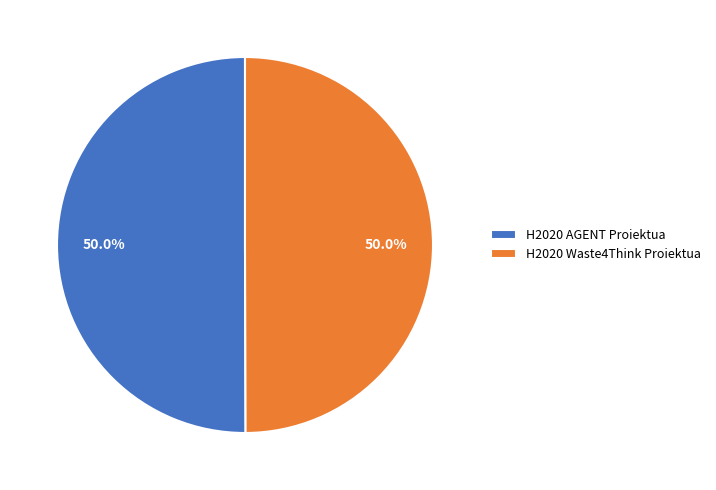

What is the ratio of the value at H2020 Waste4Think Proiektua to the value at H2020 AGENT Proiektua?

1.0